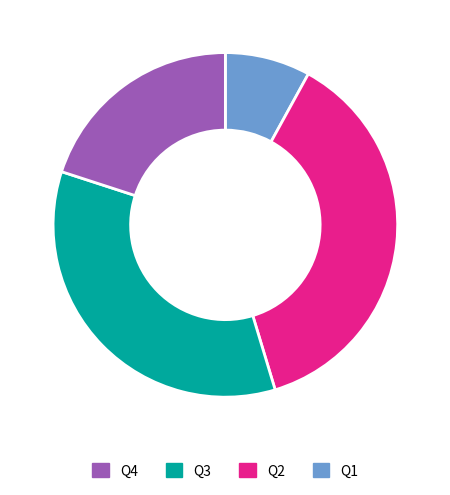

Is there any slice that represents more than half of the pie?

No